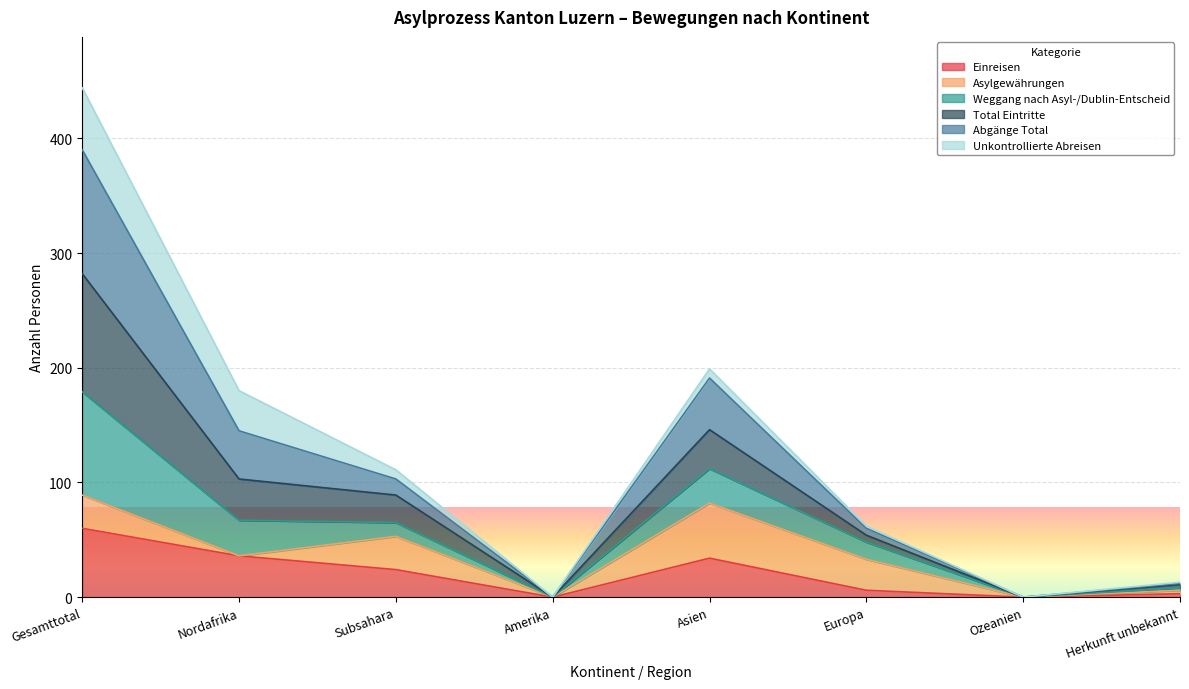

The Einreisen series shows 60 at Gesamttotal. True or false?

True